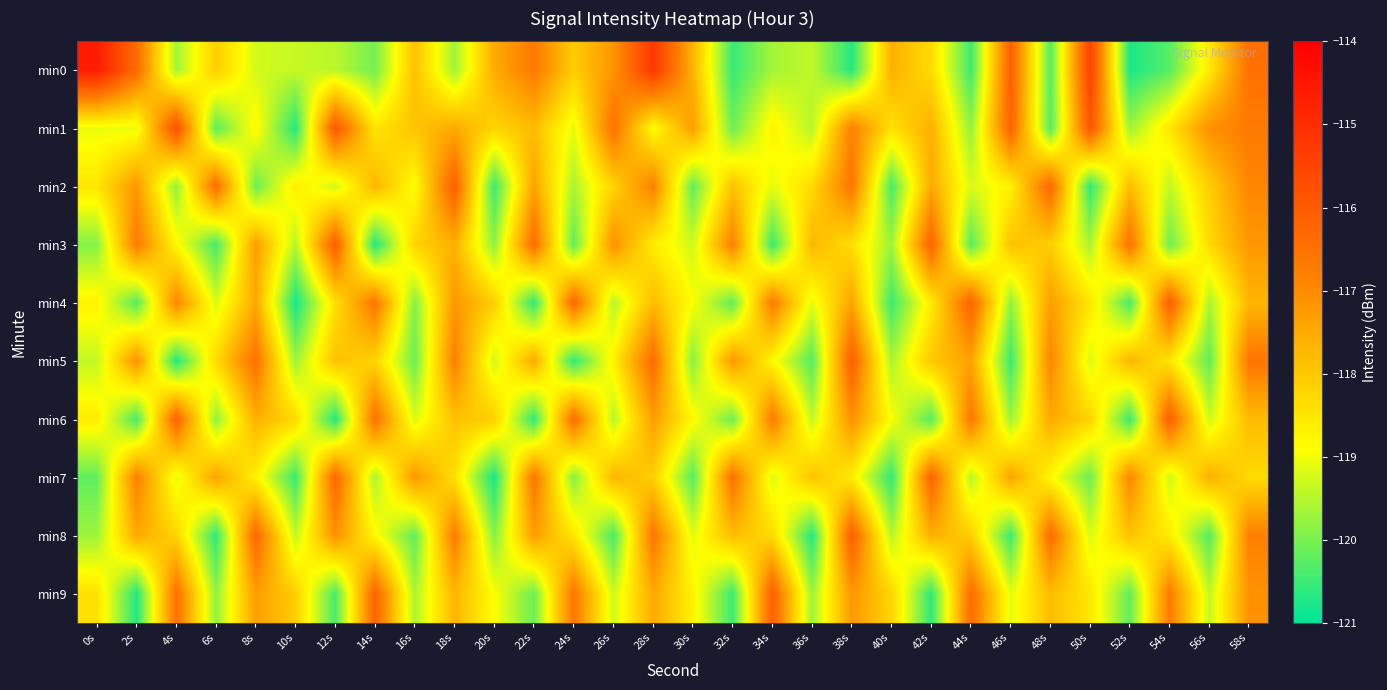

At which category is the sum across all series the highest?

58s